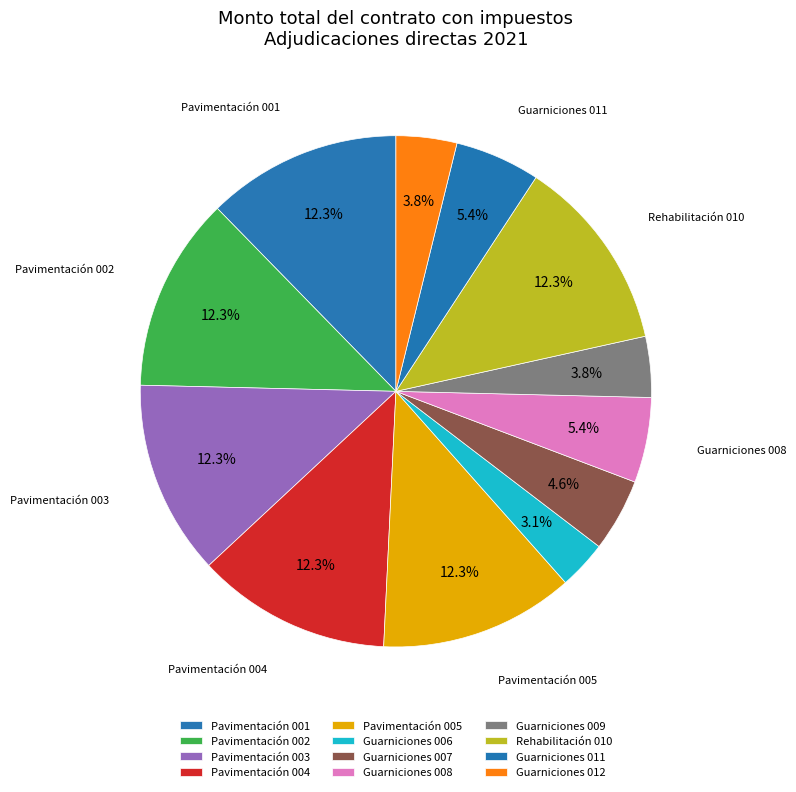

How many slices are in this pie chart?

12